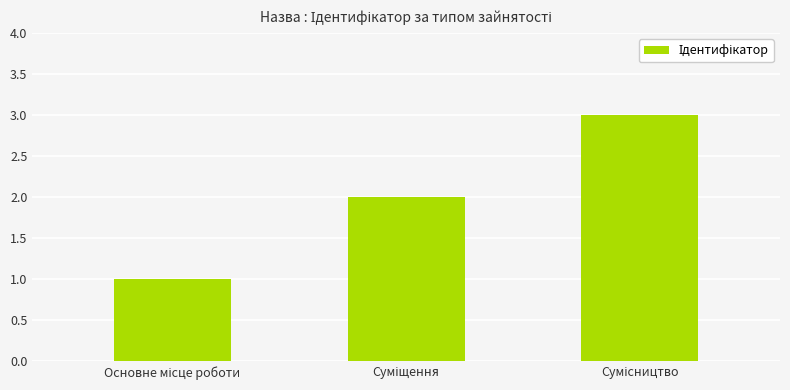

What is the maximum value shown in the chart?

3